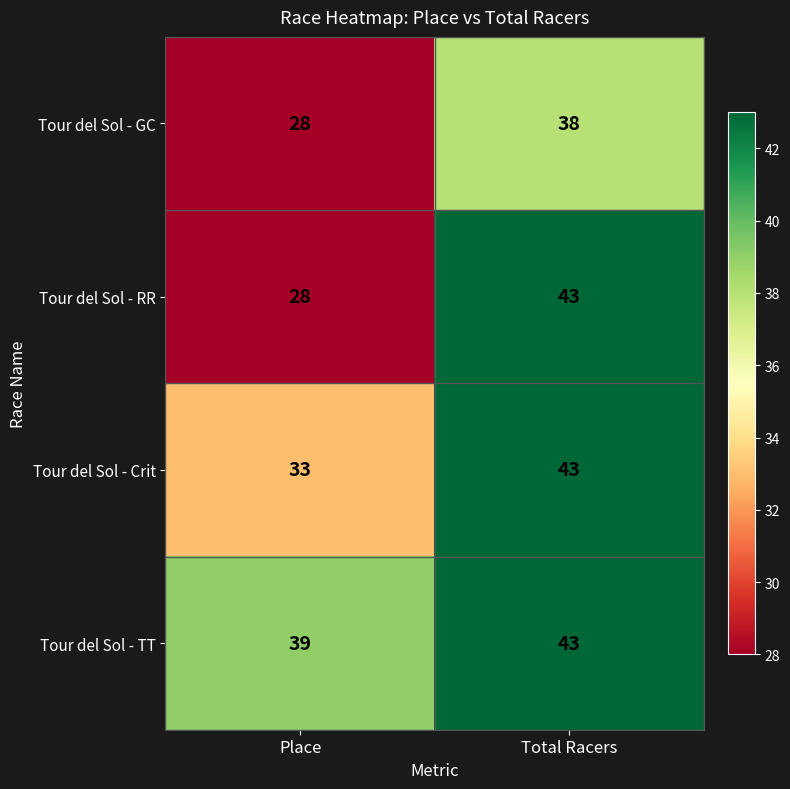

Reading left to right, what are all the values shown in this chart?

Tour del Sol - GC: Place=28	Total Racers=38
Tour del Sol - RR: Place=28	Total Racers=43
Tour del Sol - Crit: Place=33	Total Racers=43
Tour del Sol - TT: Place=39	Total Racers=43